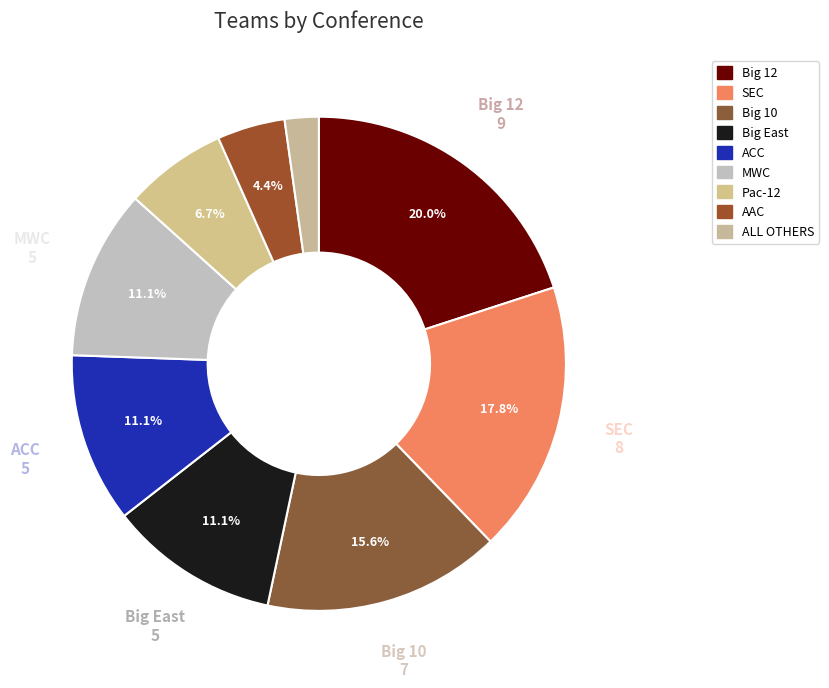

Which category has the biggest portion of the pie?

Big 12